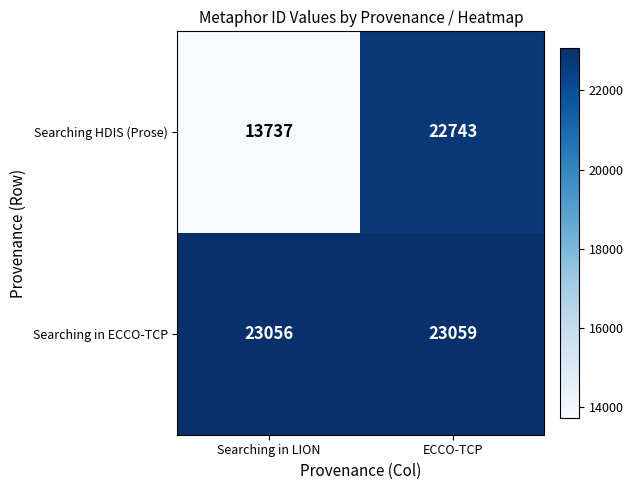

At which category does the chart reach its peak across all series?

ECCO-TCP